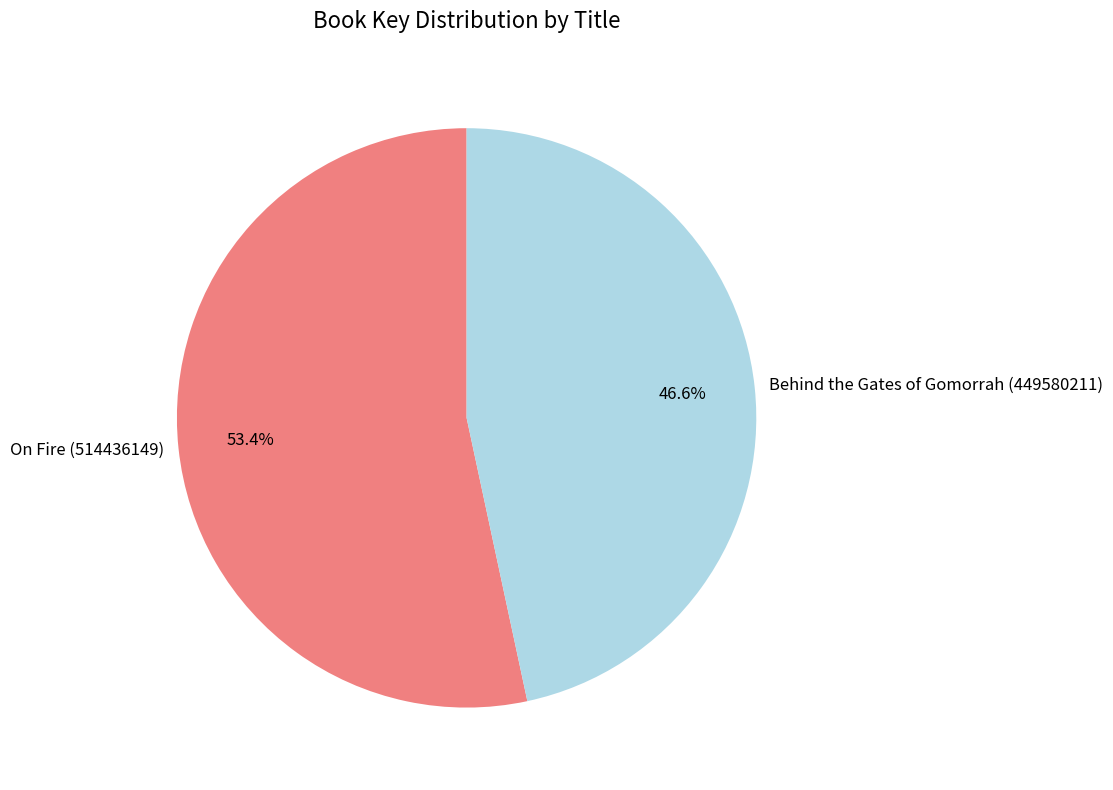

True or false: On Fire (514436149) accounts for 44% of the total.

False